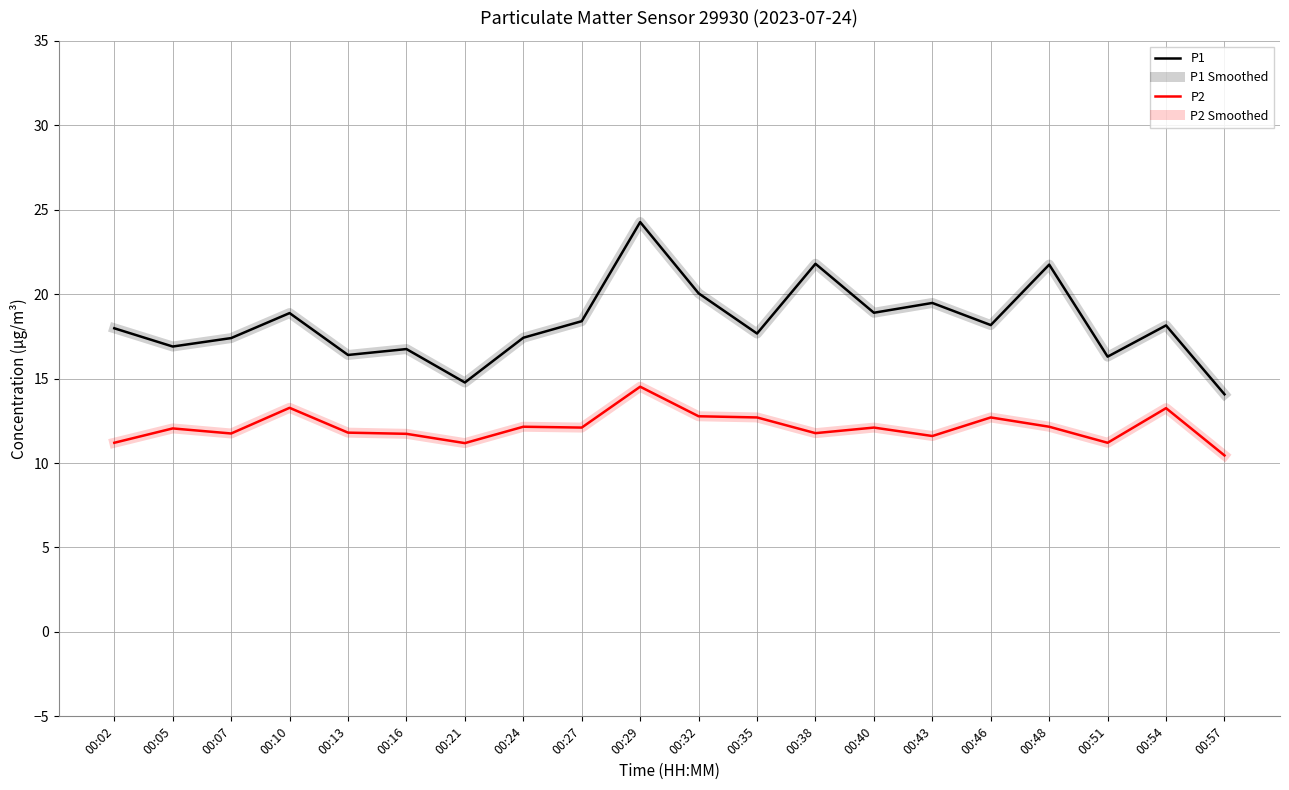

Which series has the widest spread of values?

P1